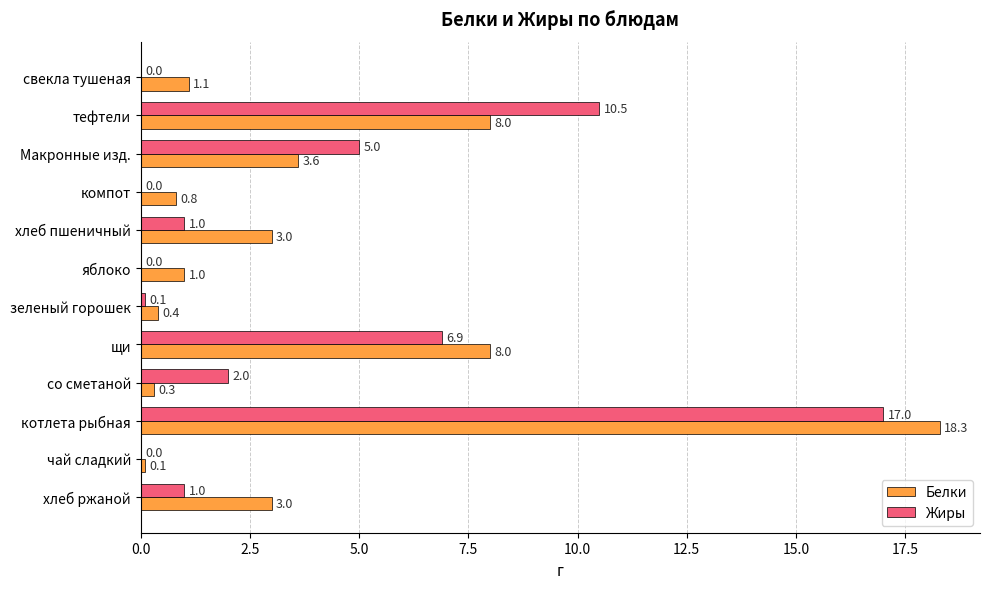

What is the maximum value shown in the chart?

18.3